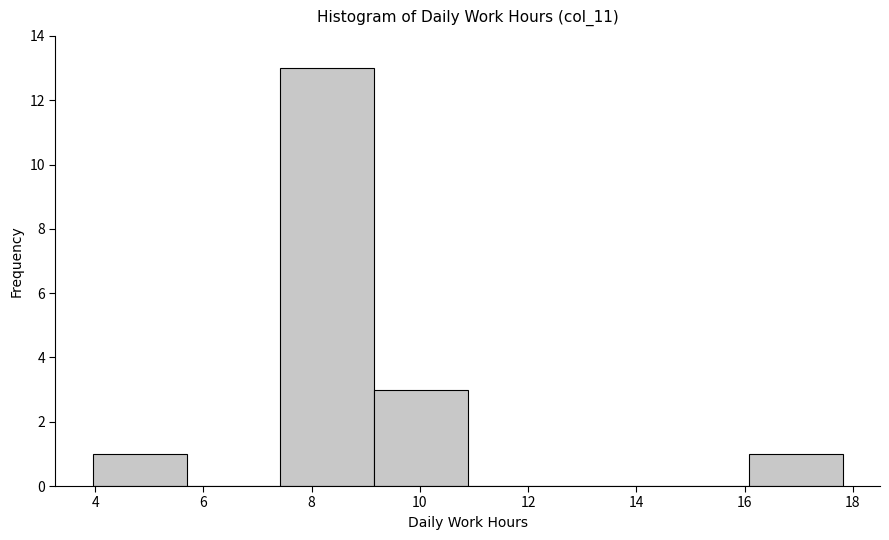

Reading left to right, list every bar in this chart as the range it spans on the x-axis followed by its height. Neither the bar edges nor the heights are printed on the chart, so give them approximately, as read against the axes.

4.0 to 5.6: 1
5.6 to 7.4: 0
7.4 to 9.2: 13
9.2 to 10.8: 3
10.8 to 12.6: 0
12.6 to 14.4: 0
14.4 to 16.0: 0
16.0 to 17.8: 1